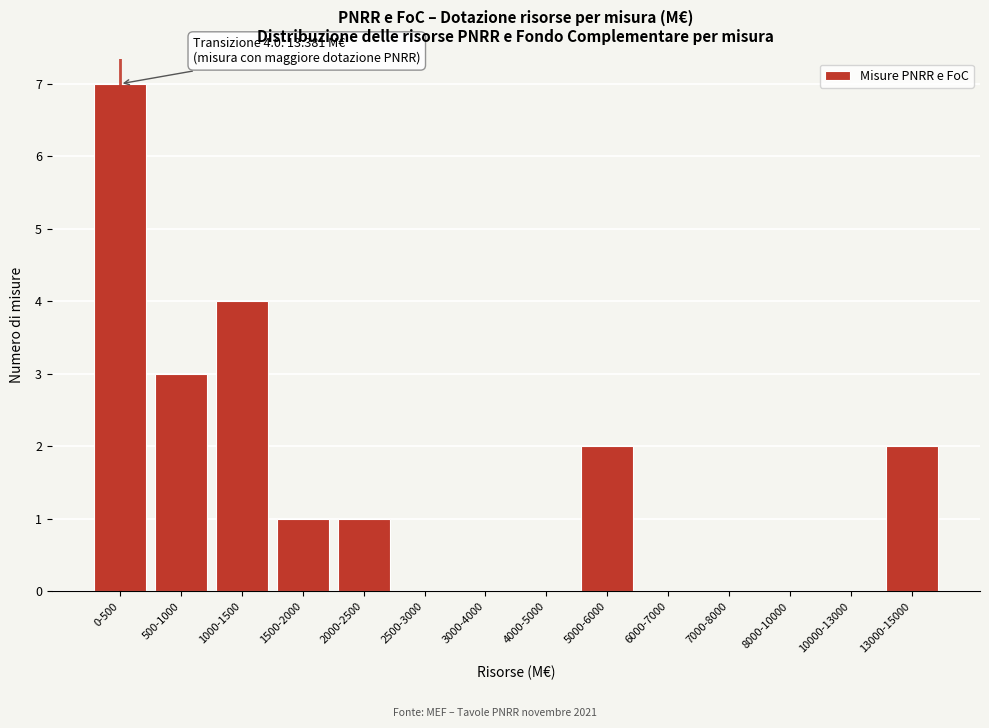

Reading left to right, transcribe all the data shown in this chart.

0-500=7	500-1000=3	1000-1500=4	1500-2000=1	2000-2500=1	2500-3000=0	3000-4000=0	4000-5000=0	5000-6000=2	6000-7000=0	7000-8000=0	8000-10000=0	10000-13000=0	13000-15000=2